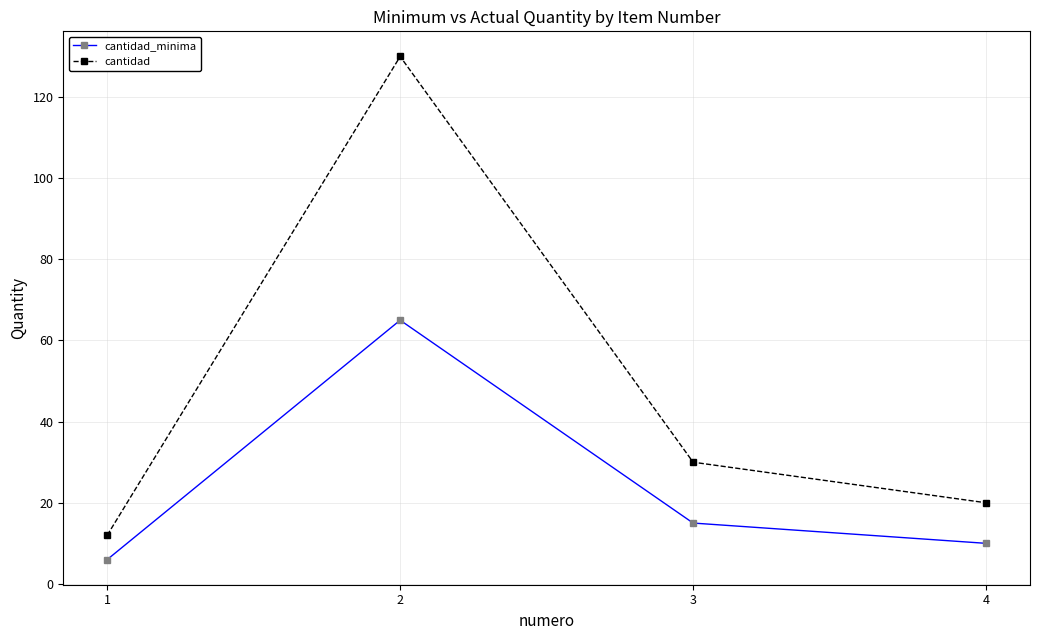

What is the approximate value of cantidad at 1?

12